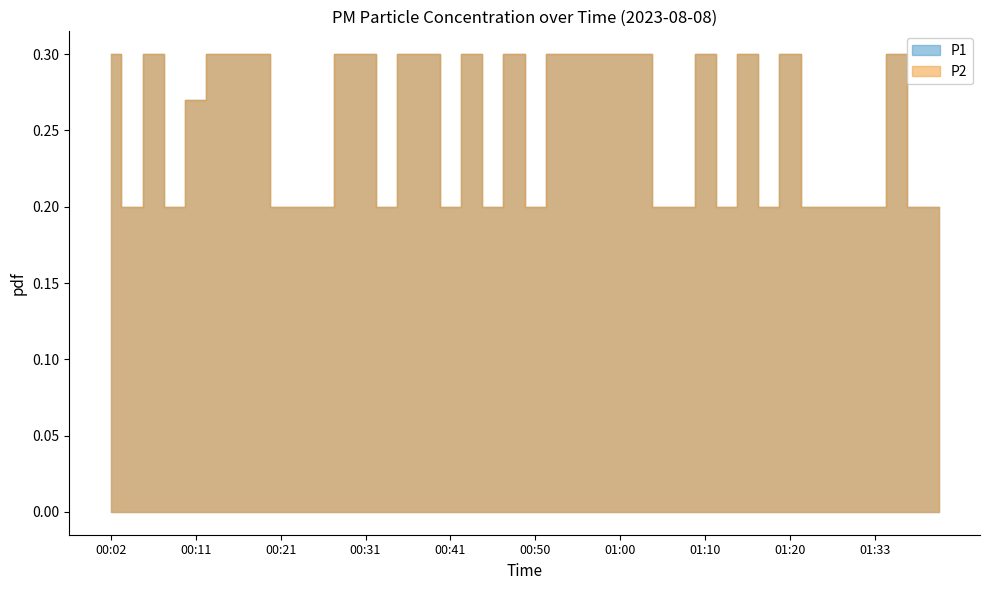

What is the difference between the maximum and minimum values in the P1 series?

0.1